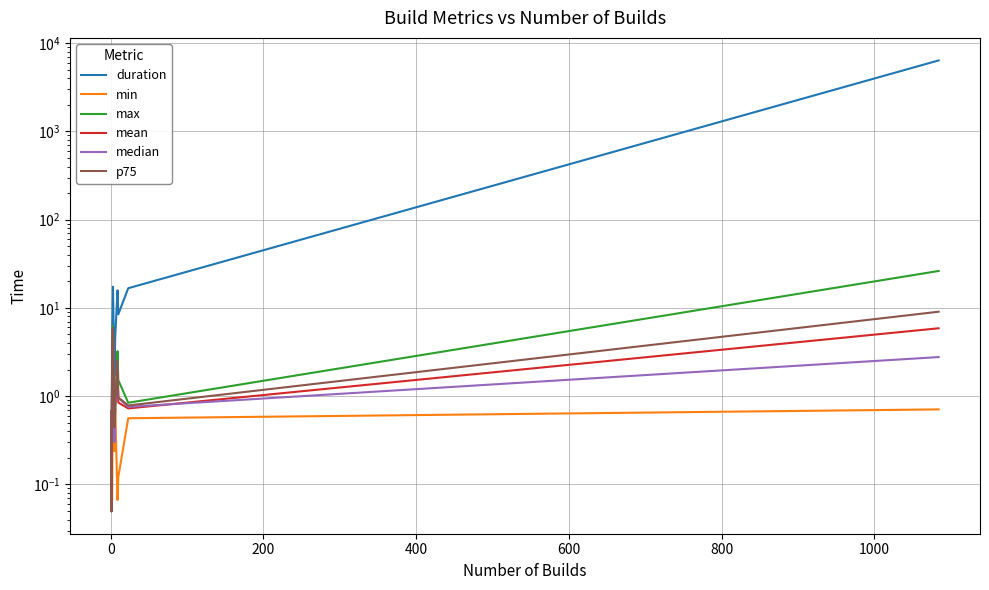

What is the value of the p75 point at the 1st from the left?

0.7